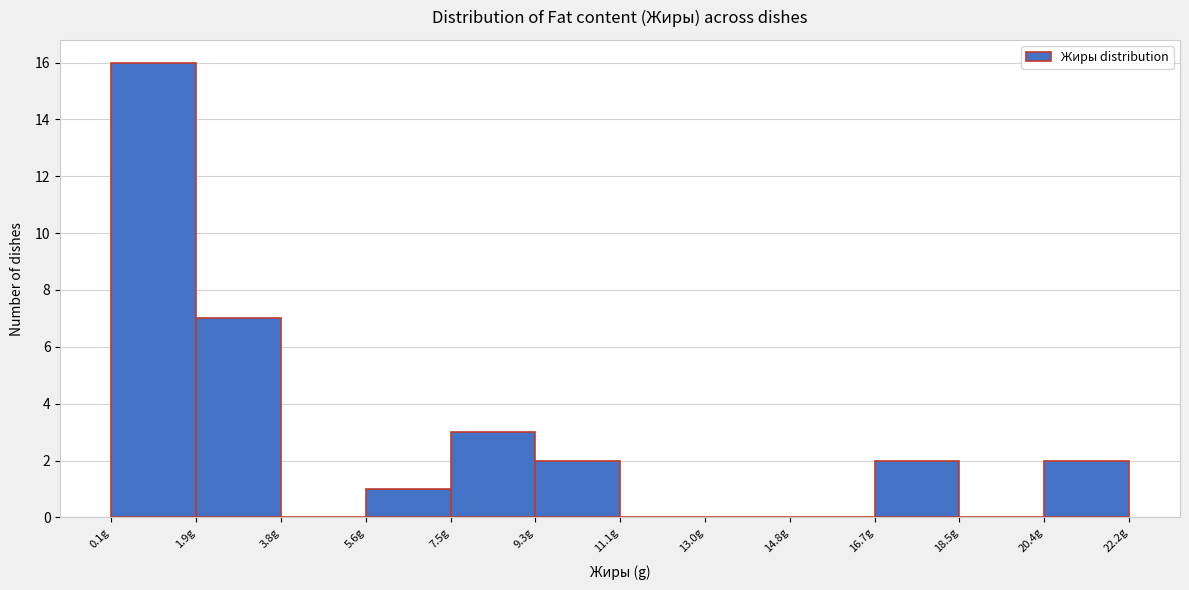

Over which range of the x-axis is the bar tallest?

0.2 to 2.0